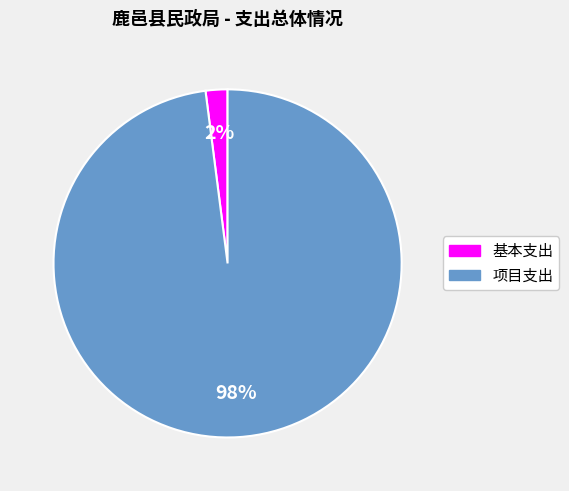

To the nearest percent, what is the difference between the largest and smallest slice percentages?

96%